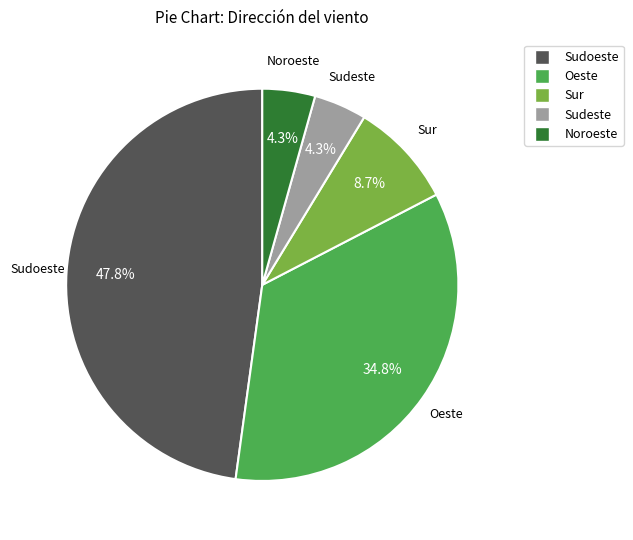

How much of the chart is everything except Sudoeste?

52.2%